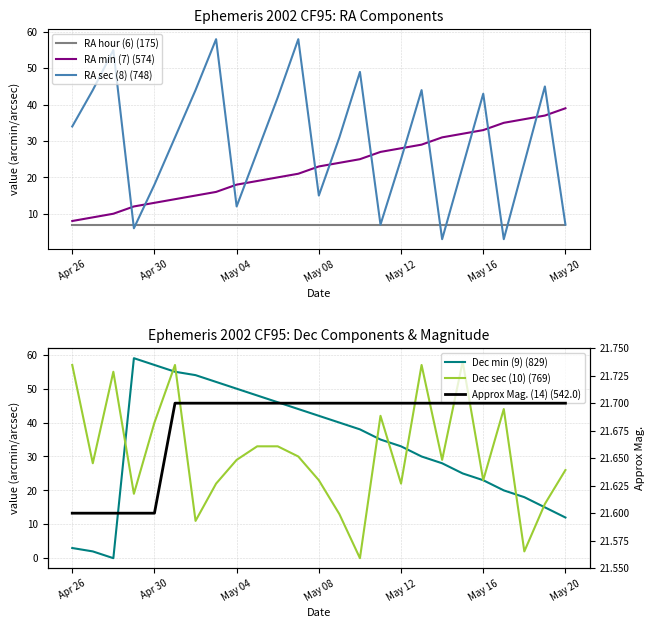

Is it true that Approx Mag. (14) (542.0) equals 21.7 at May 20?

True